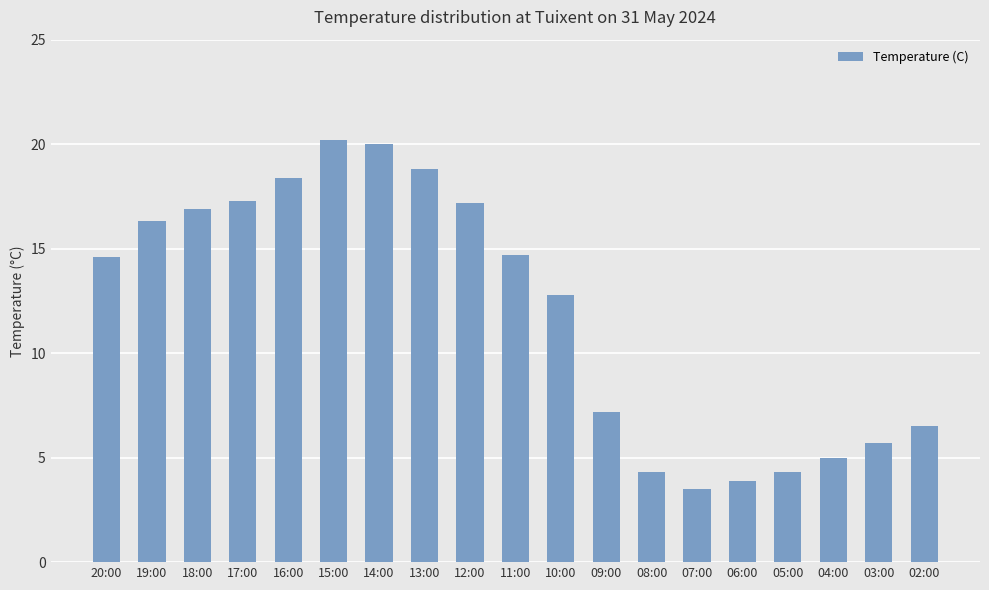

Which label corresponds to the smallest value in the chart?

07:00